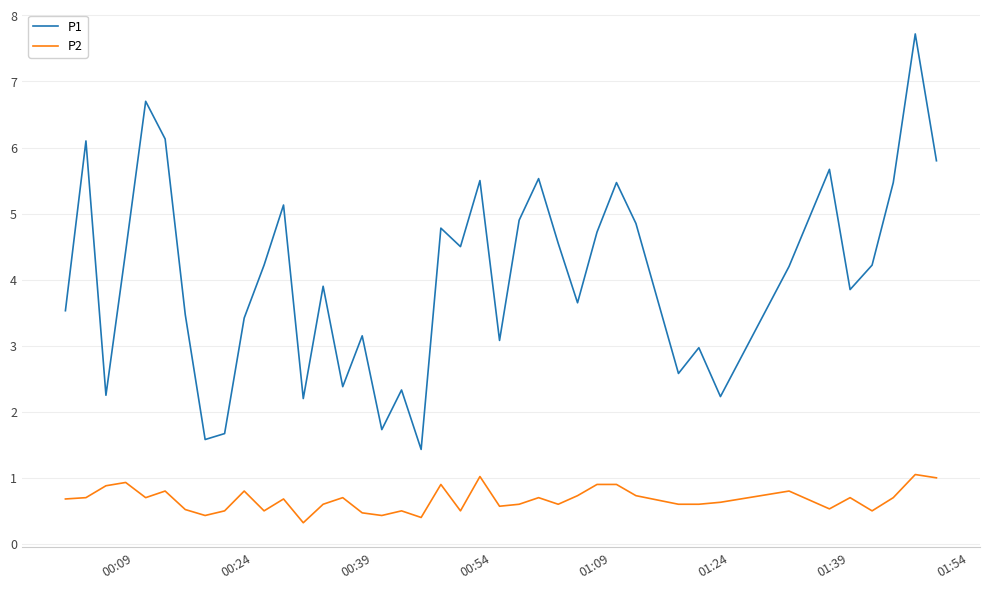

List the series in order of their overall mean, lowest first.

P2, P1